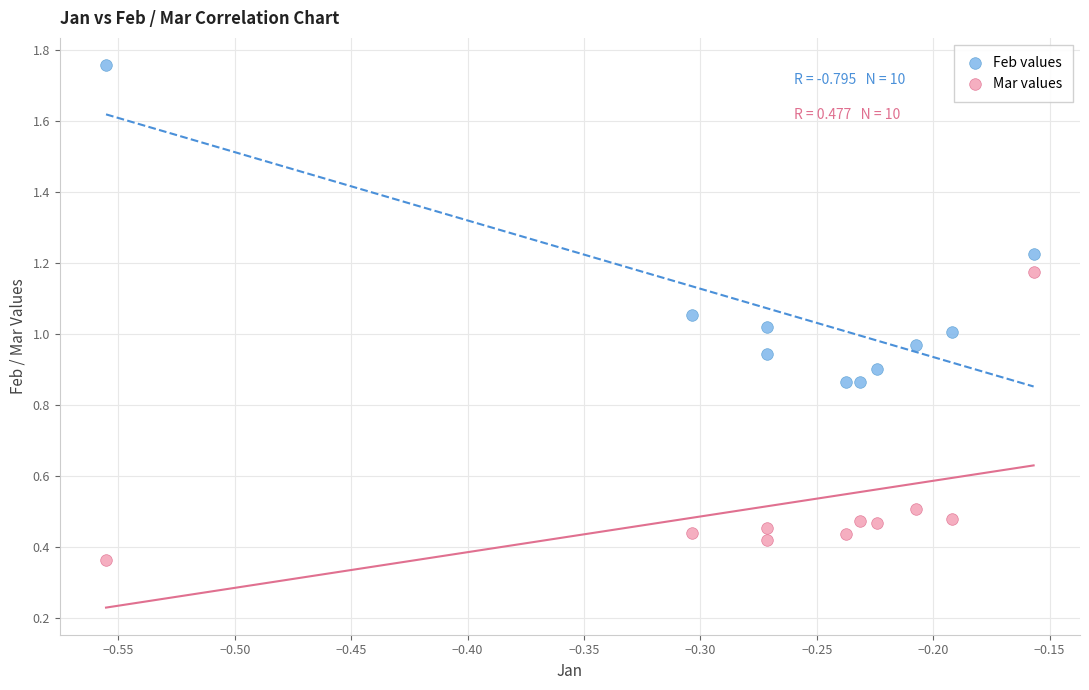

Which series reaches the maximum Y coordinate?

Feb values